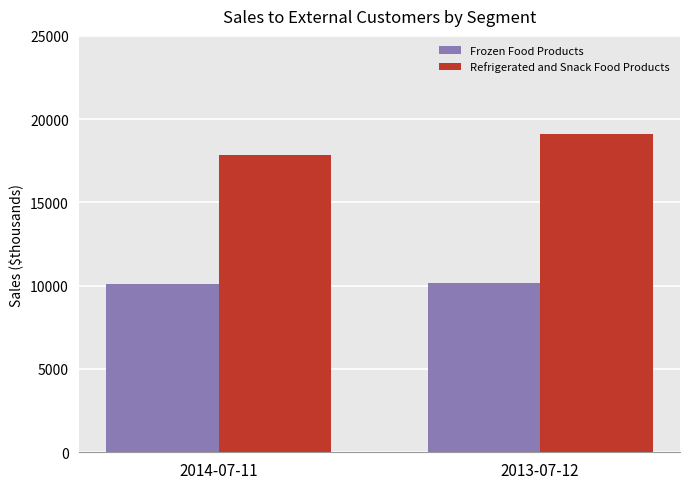

Rank the series by their maximum value, from highest to lowest.

Refrigerated and Snack Food Products, Frozen Food Products